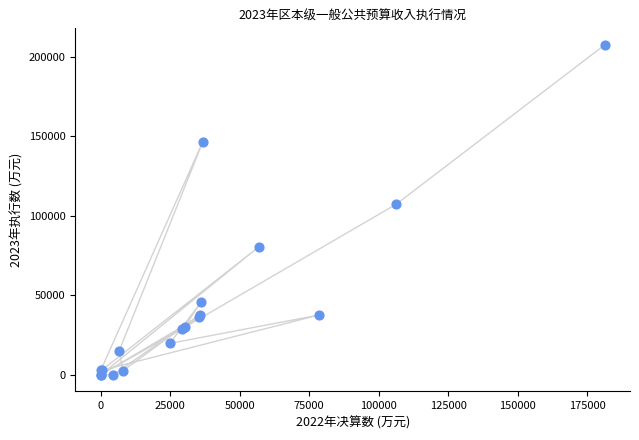

What Y value in the scatter plot is closest to 103741?

107255